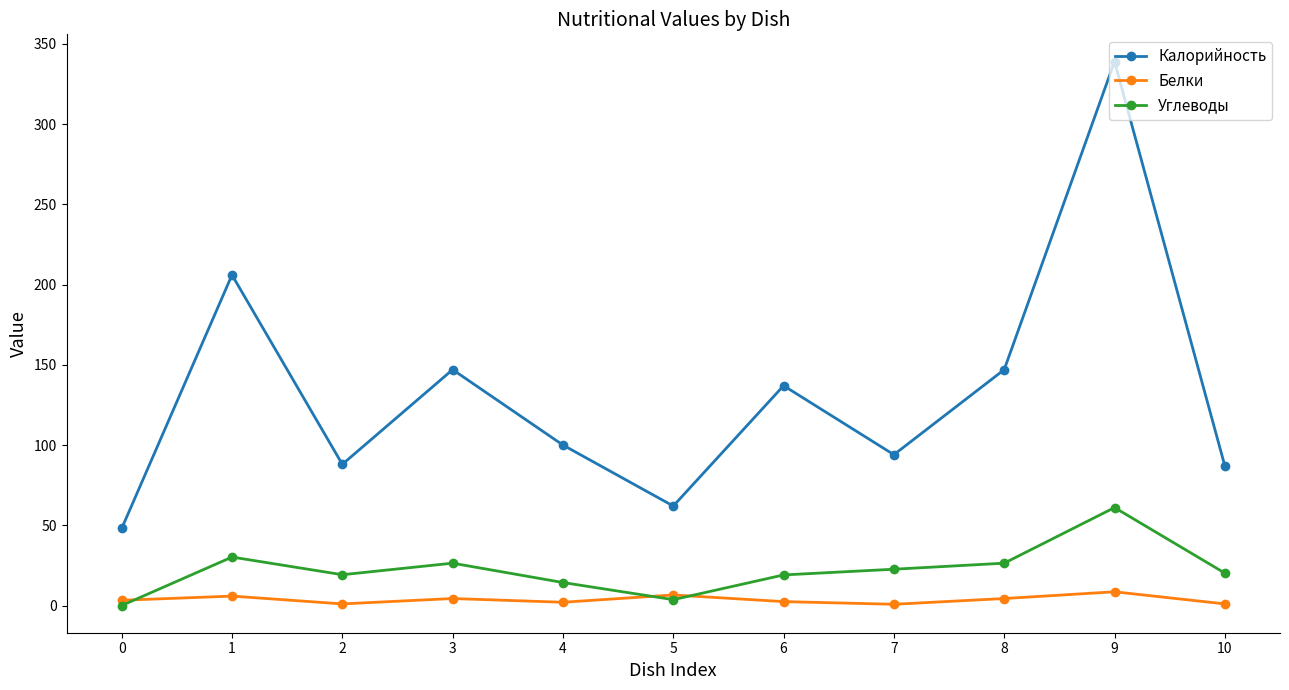

Where is Калорийность nearest to the value 193?

1